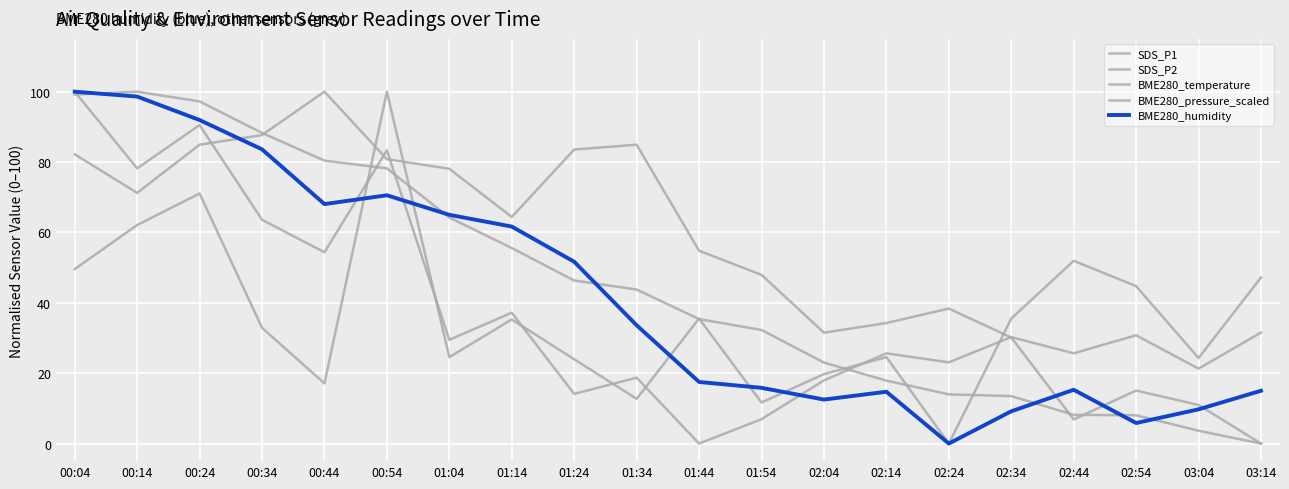

True or false: BME280_temperature has more than 0 interior local peaks.

True